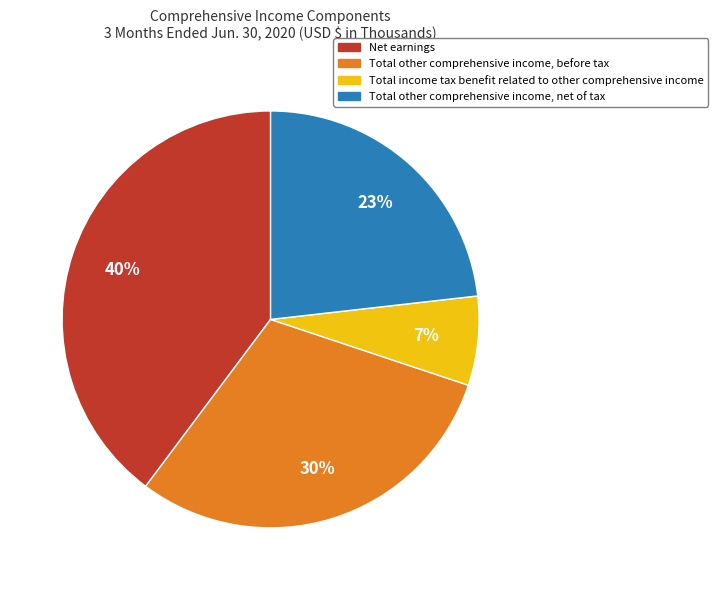

To the nearest percent, what percentage of the pie is Total income tax benefit related to other comprehensive income?

7%